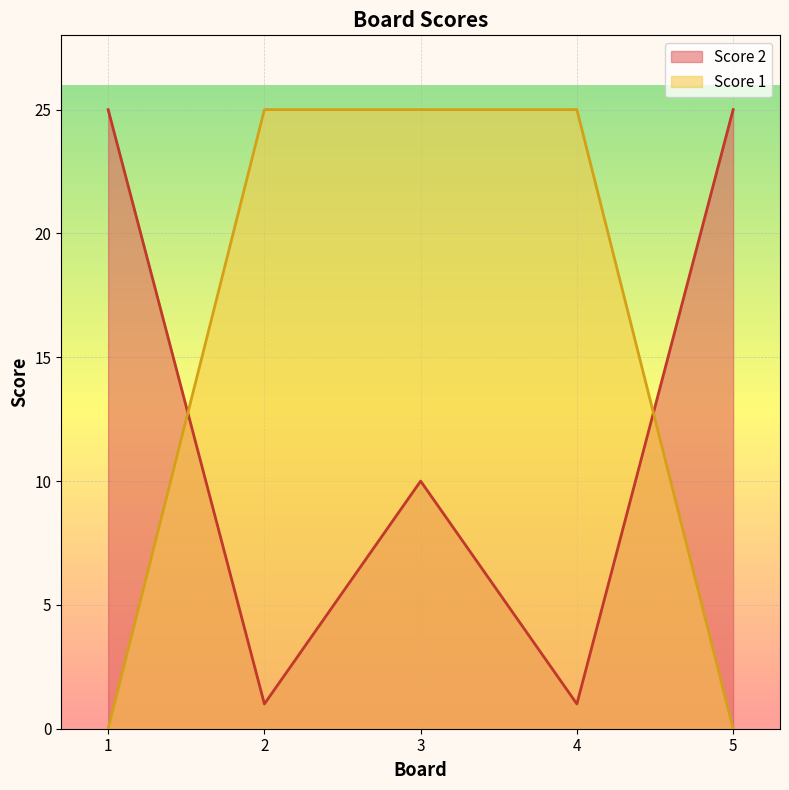

Between 1 and 5, which series saw the biggest shift?

Score 2